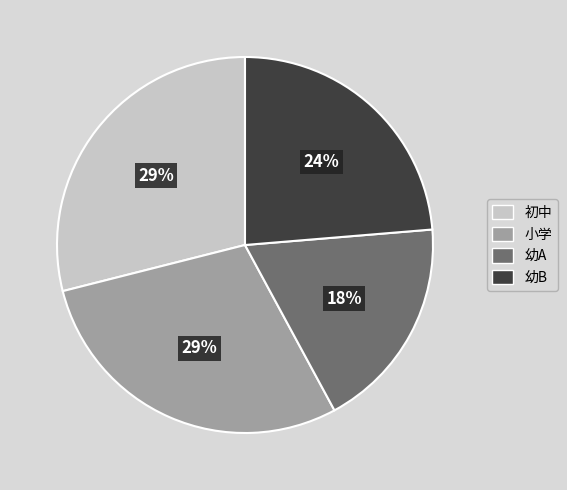

Is 小学 the majority of the pie?

No